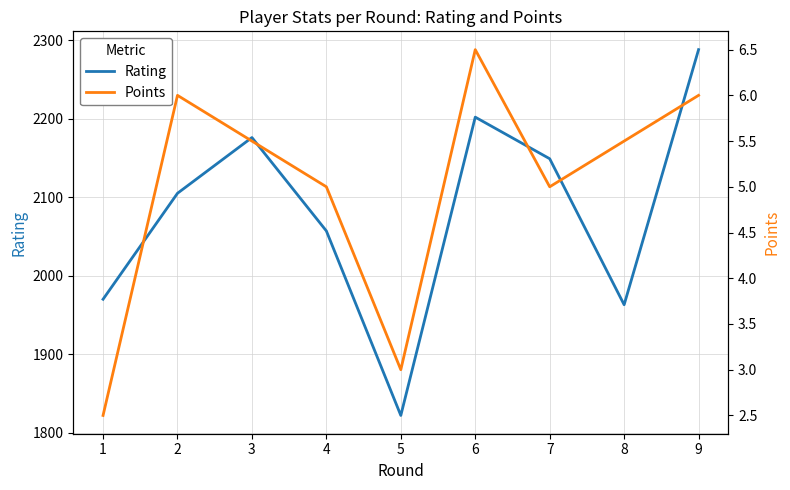

True or false: Points has more than 1 interior local peaks.

True